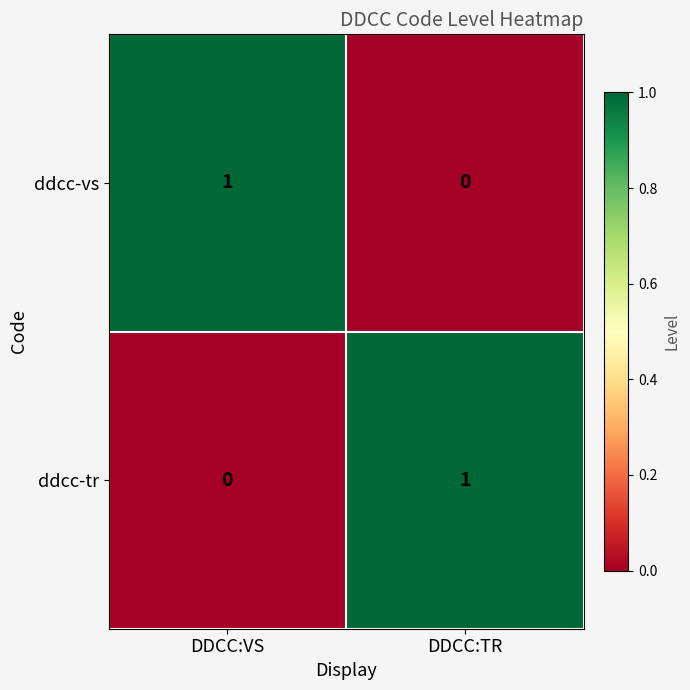

True or false: ddcc-tr has a value of 2 at DDCC:TR.

False